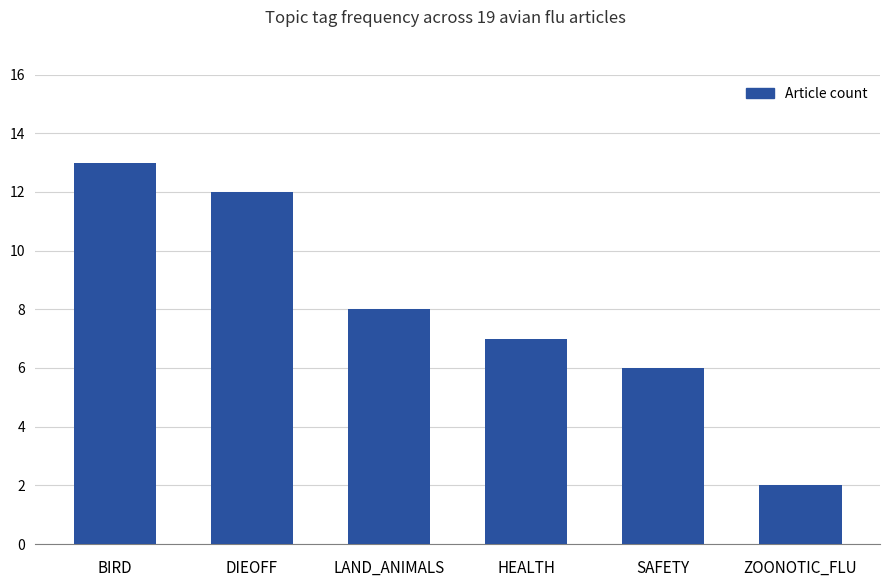

At which category does the chart reach its minimum across all series?

ZOONOTIC_FLU